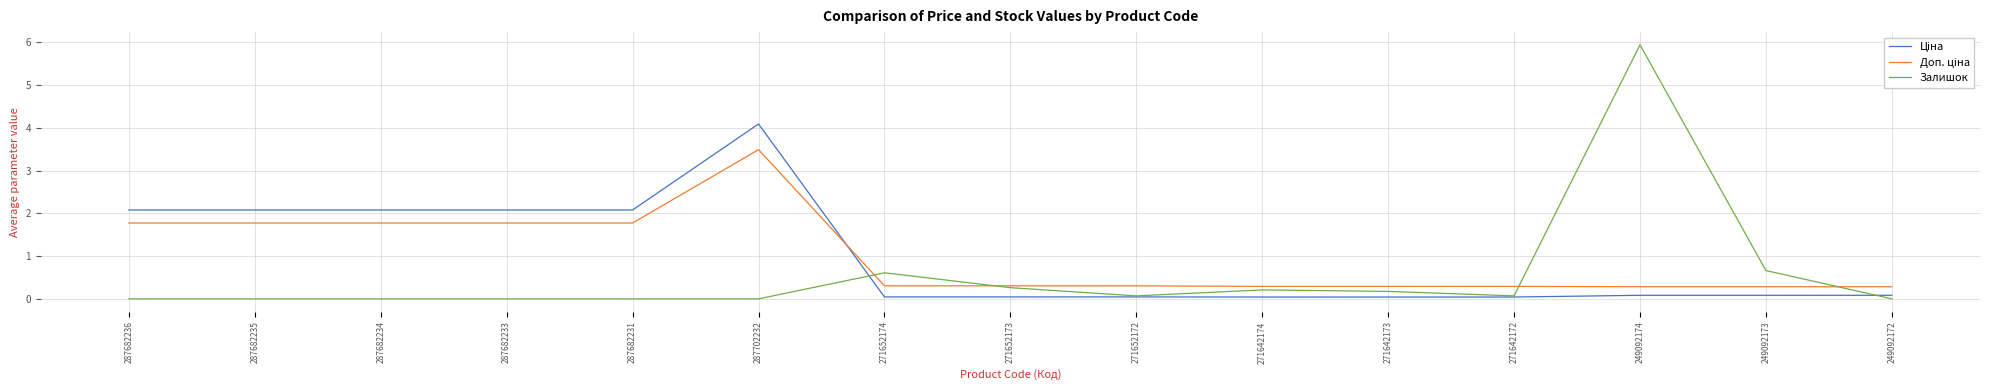

How many distinct data groups are displayed?

3